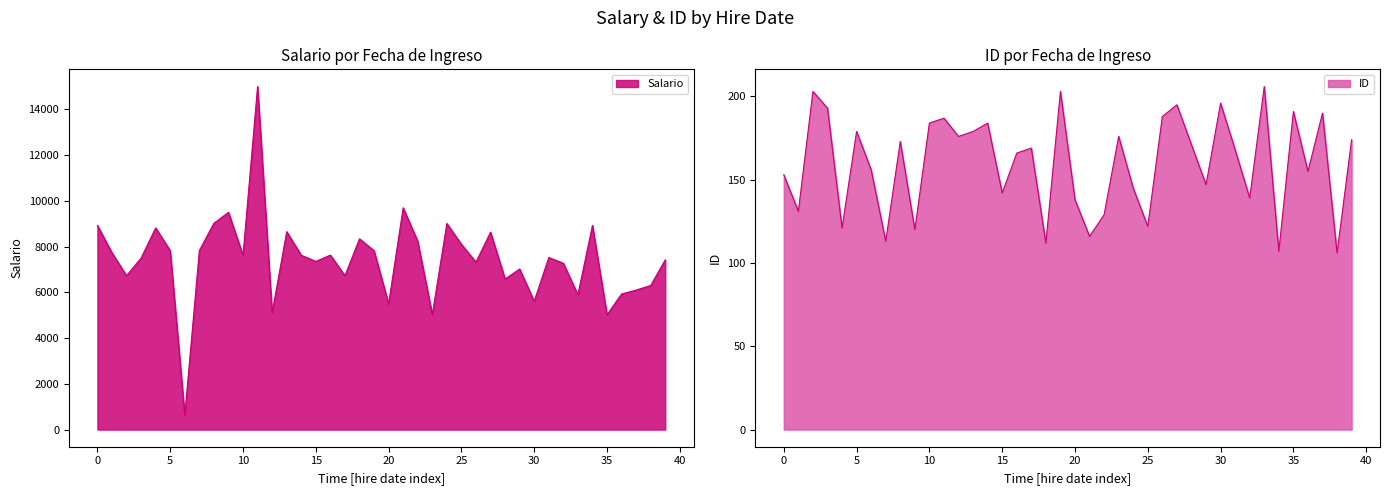

Where does the ID series first go above 169?

1992-04-16